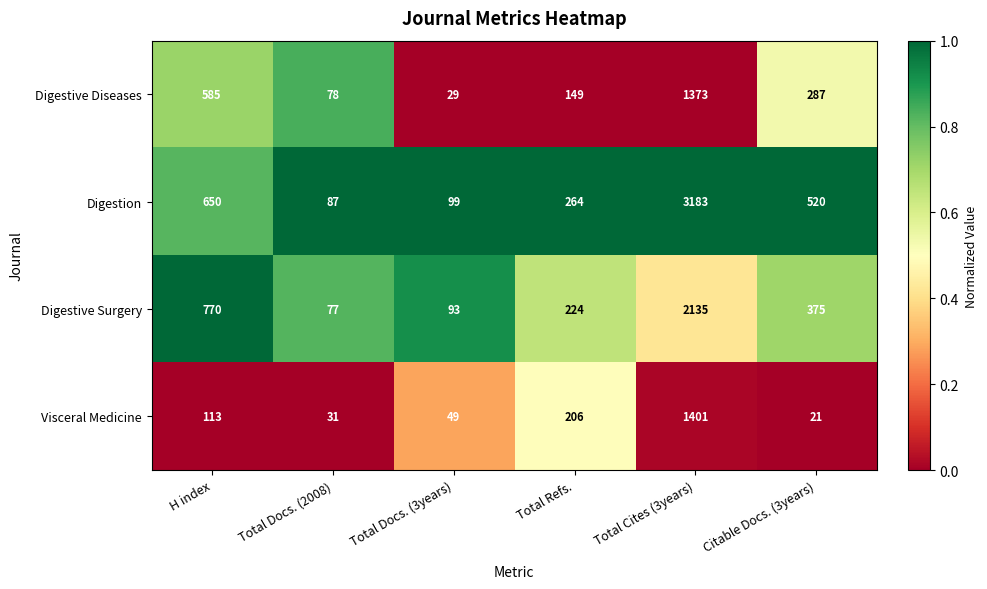

What is the difference between the maximum and second lowest values in the Digestive Diseases series?

1295